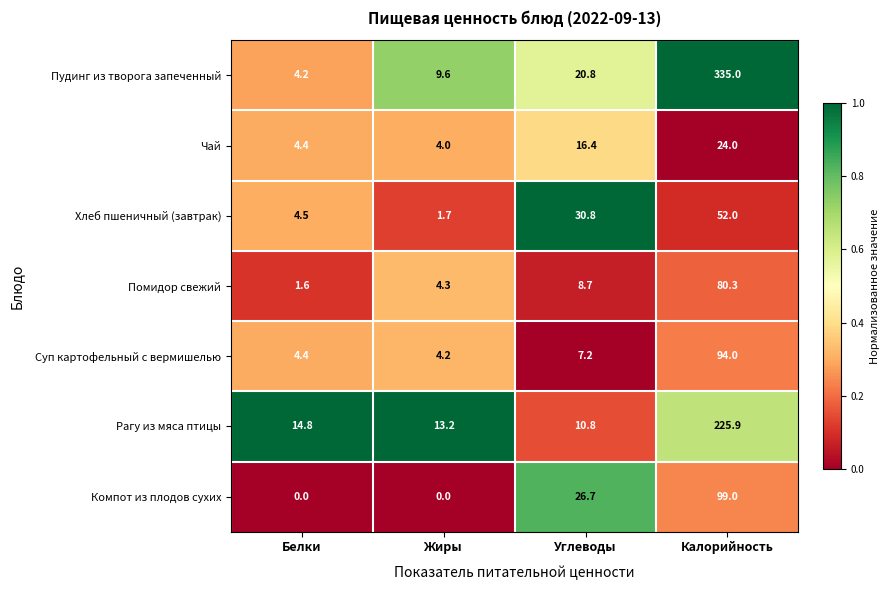

At which category is the sum across all series the highest?

Калорийность